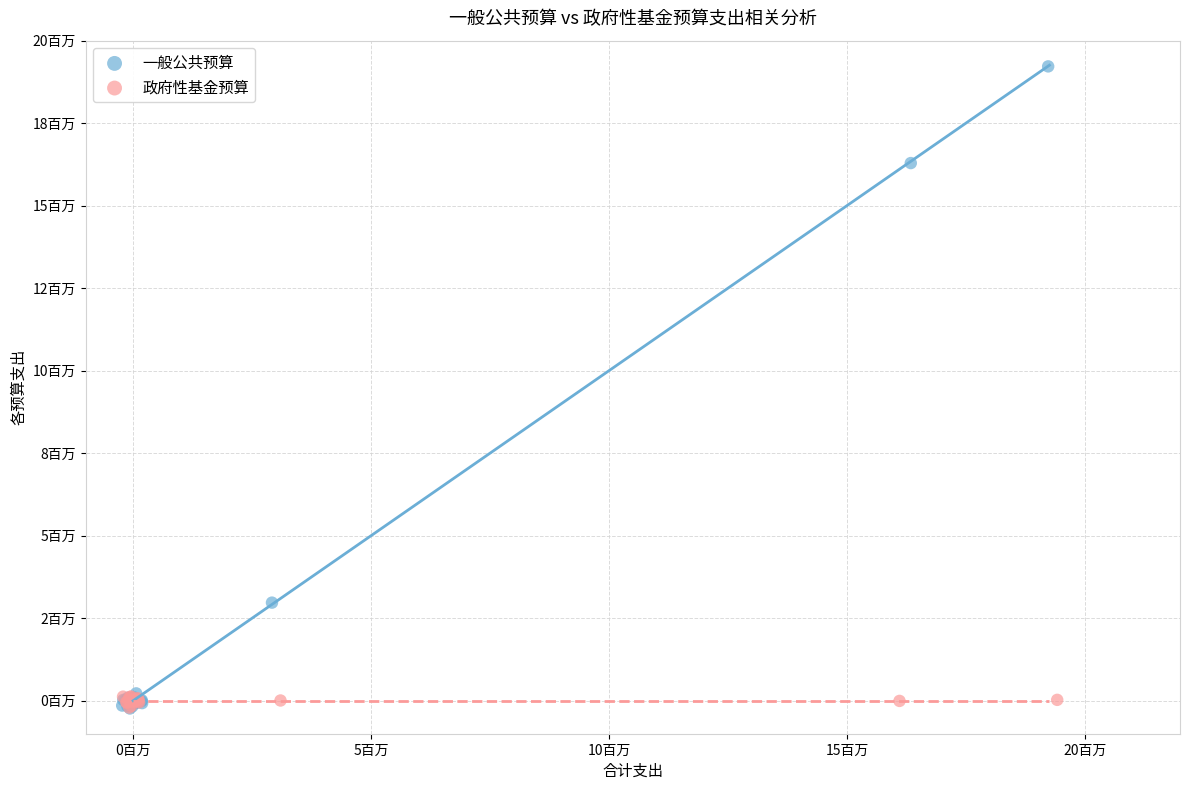

What are all the series names shown in the legend?

一般公共预算, 政府性基金预算